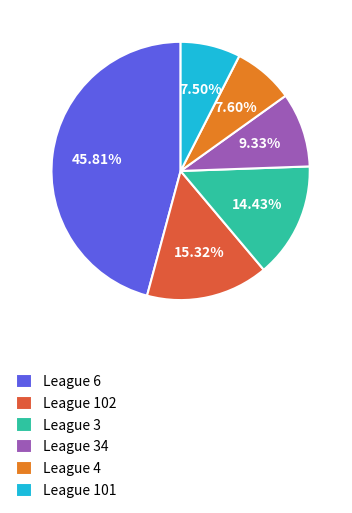

Which has a higher value, League 6 or League 3?

League 6